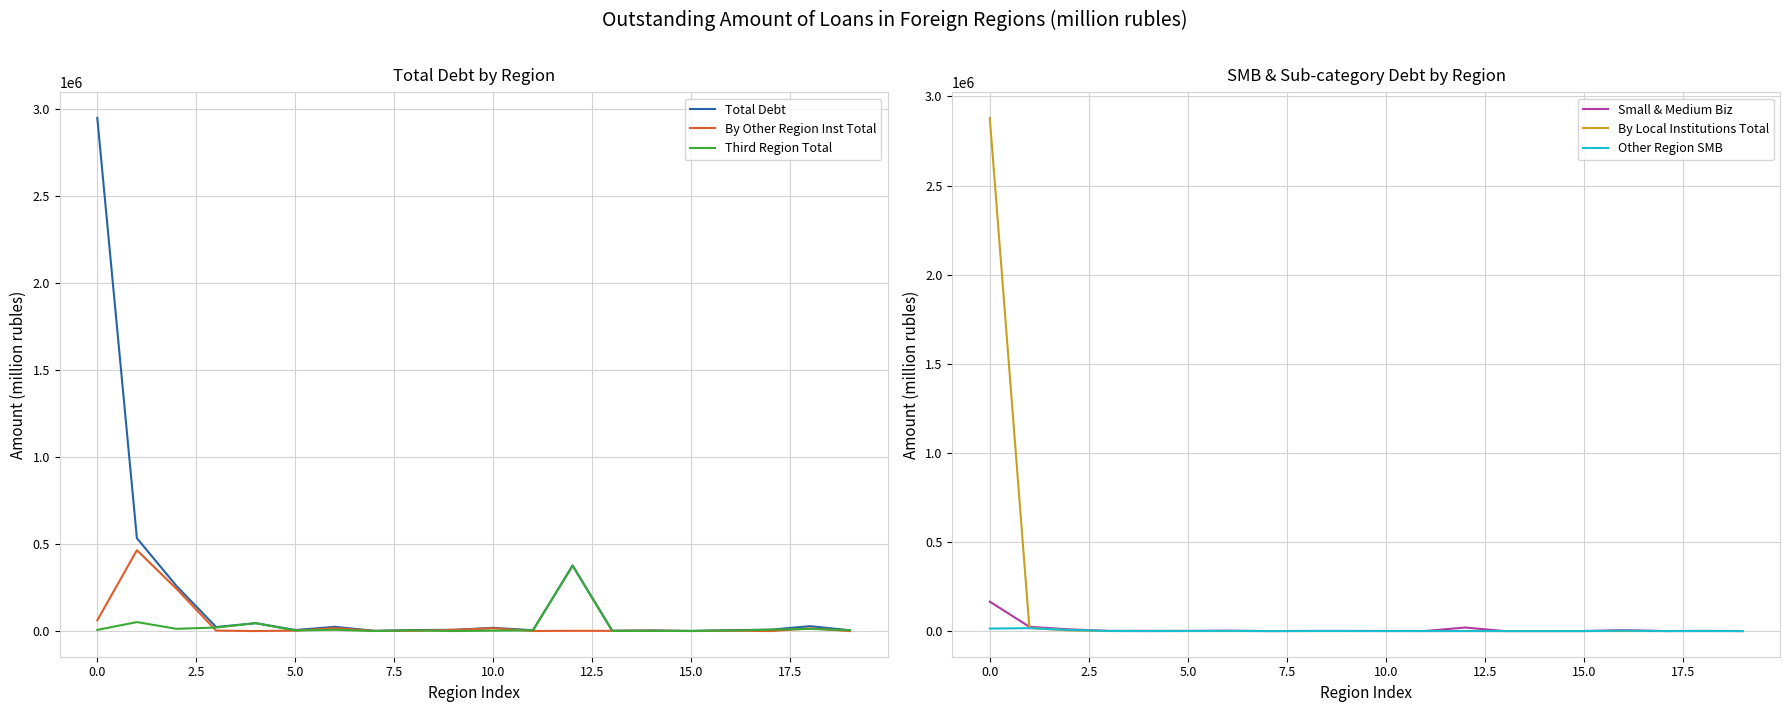

Which series has the largest range (max minus min)?

Total Debt